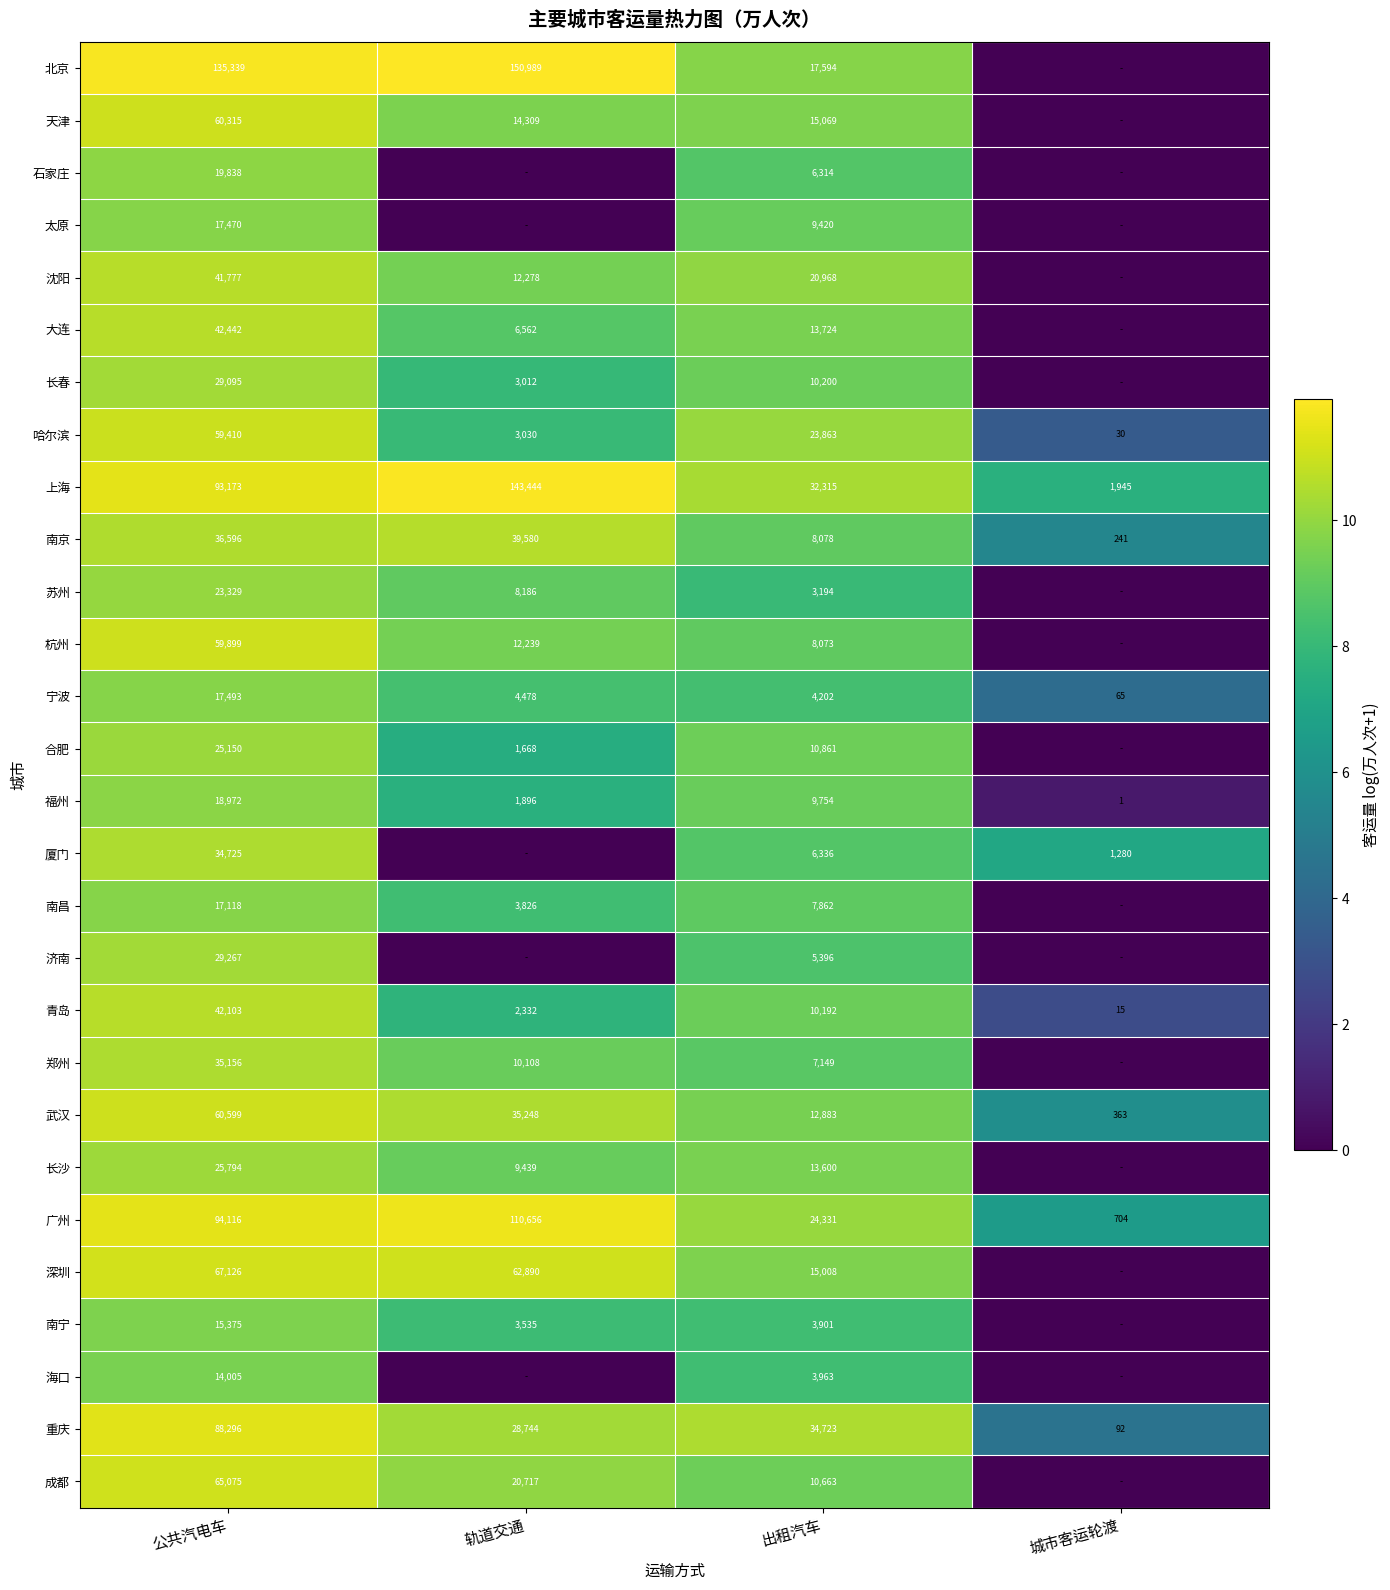

What is the difference between the highest and lowest values at 城市客运轮渡?

7.6